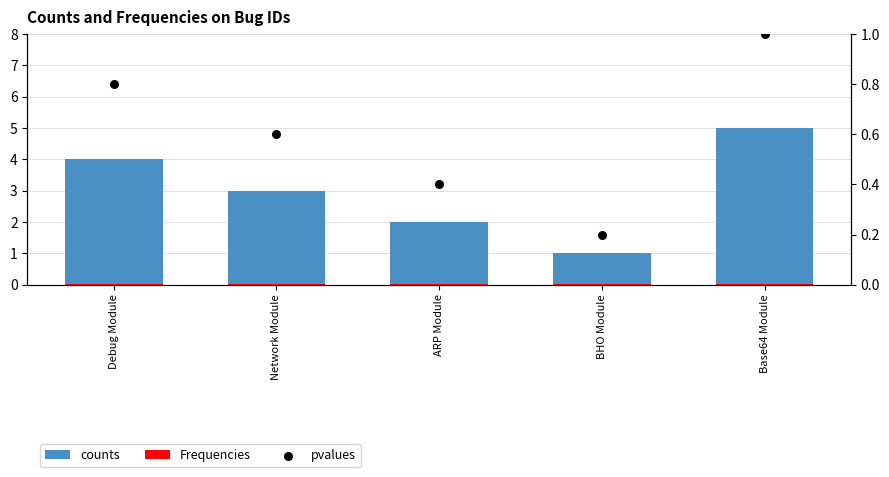

What are all the series names shown in the legend?

counts, Frequencies, pvalues